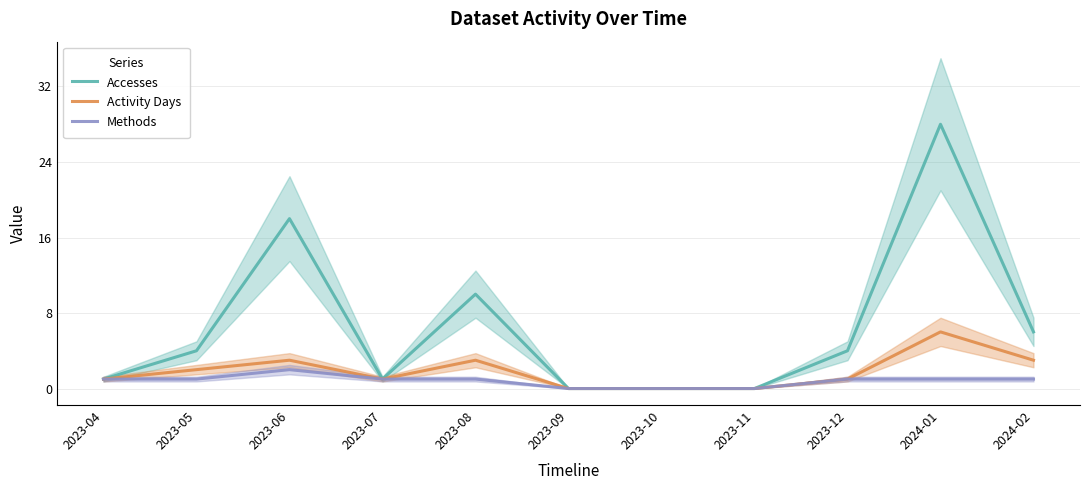

Count the Methods values in the range 0 to 1.

10